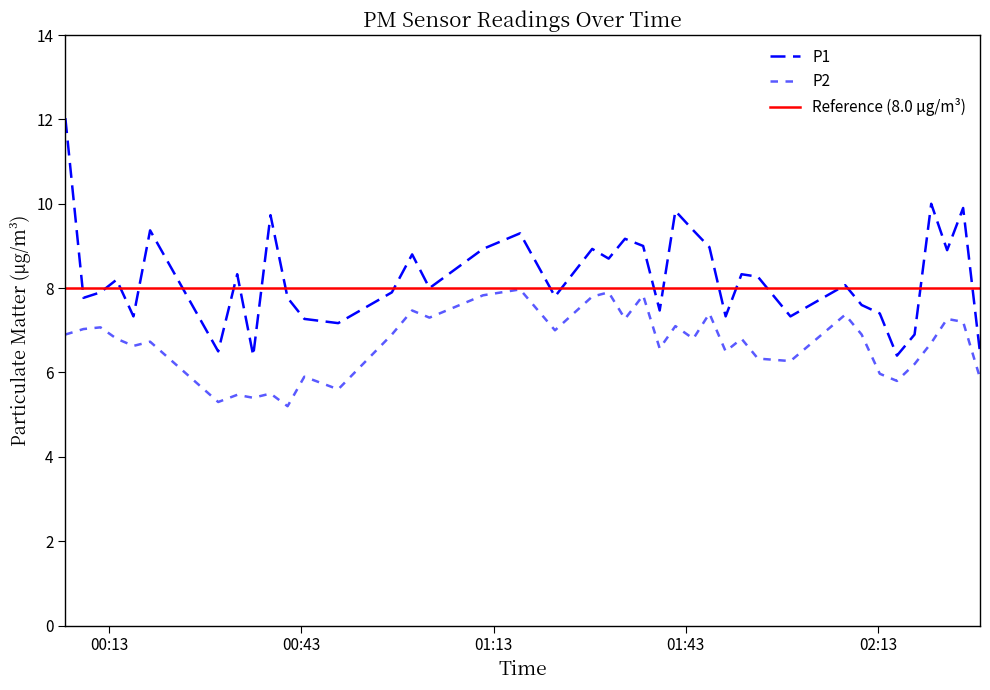

What is the average value of the P2 series?

6.7